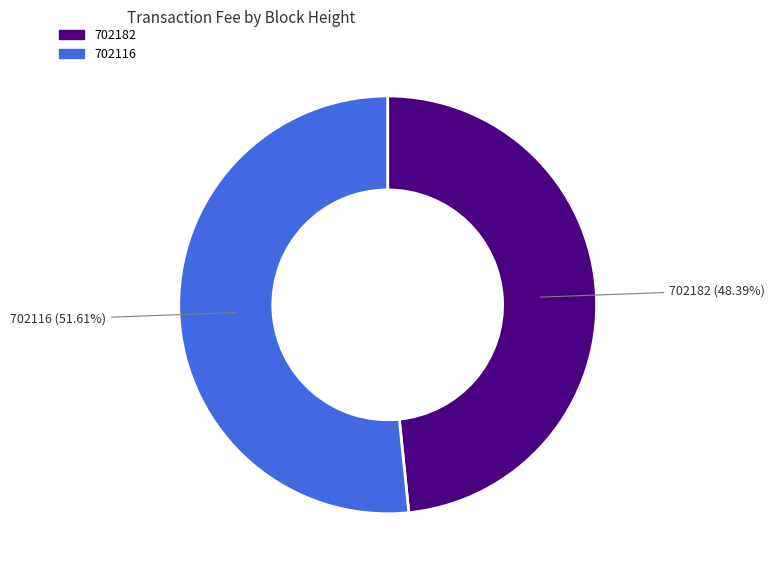

Rank the categories by value from highest to lowest.

702116, 702182